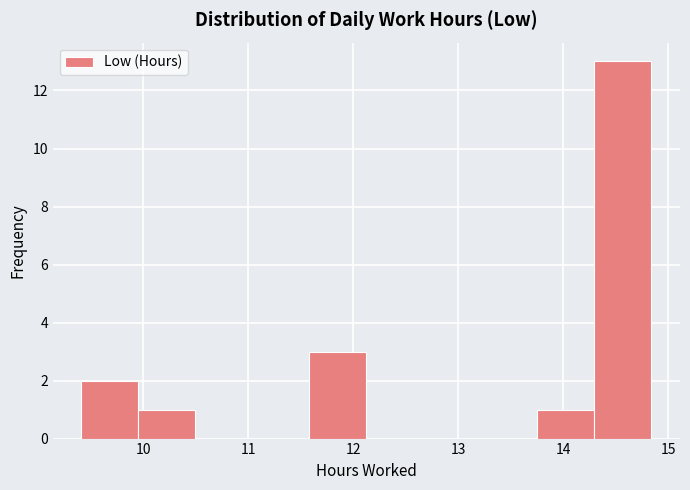

How tall is the bar that spans 9.4 to 10.0 on the x-axis? Neither the bar edges nor the heights are printed on the chart, so give them approximately, as read against the axes.

2